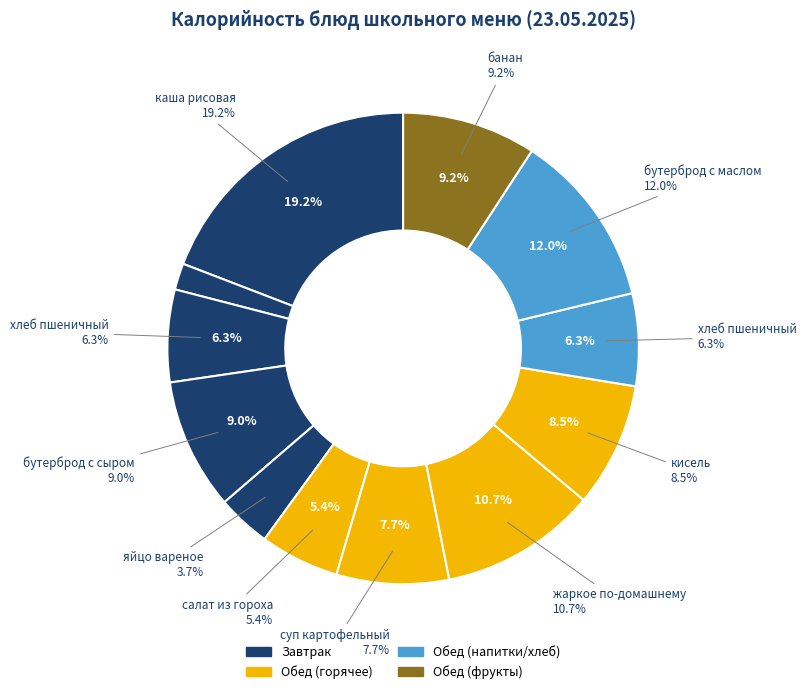

Is there a majority slice in this chart?

No